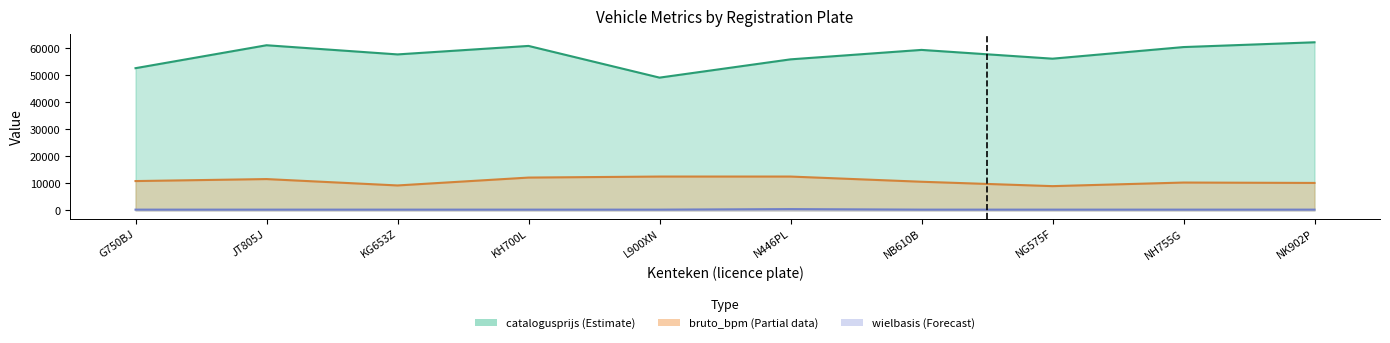

What is the minimum value shown in the chart?

284